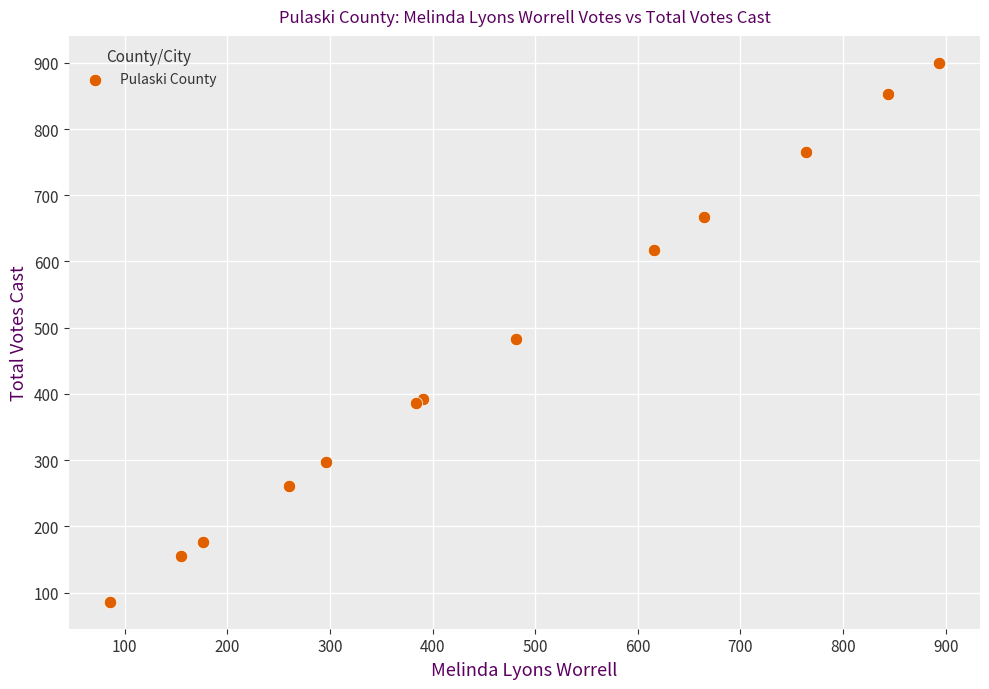

What Y value in the scatter plot is closest to 493?

483